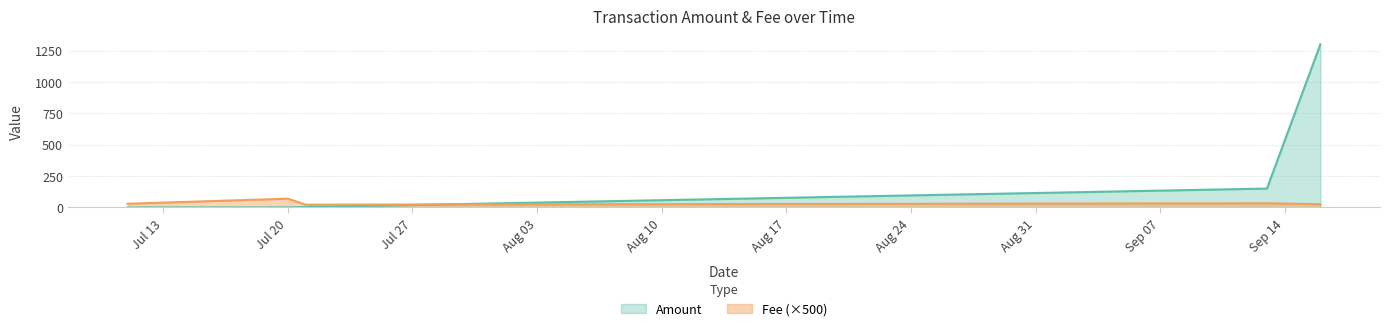

What are all the series names shown in the legend?

Amount, Fee (×500)